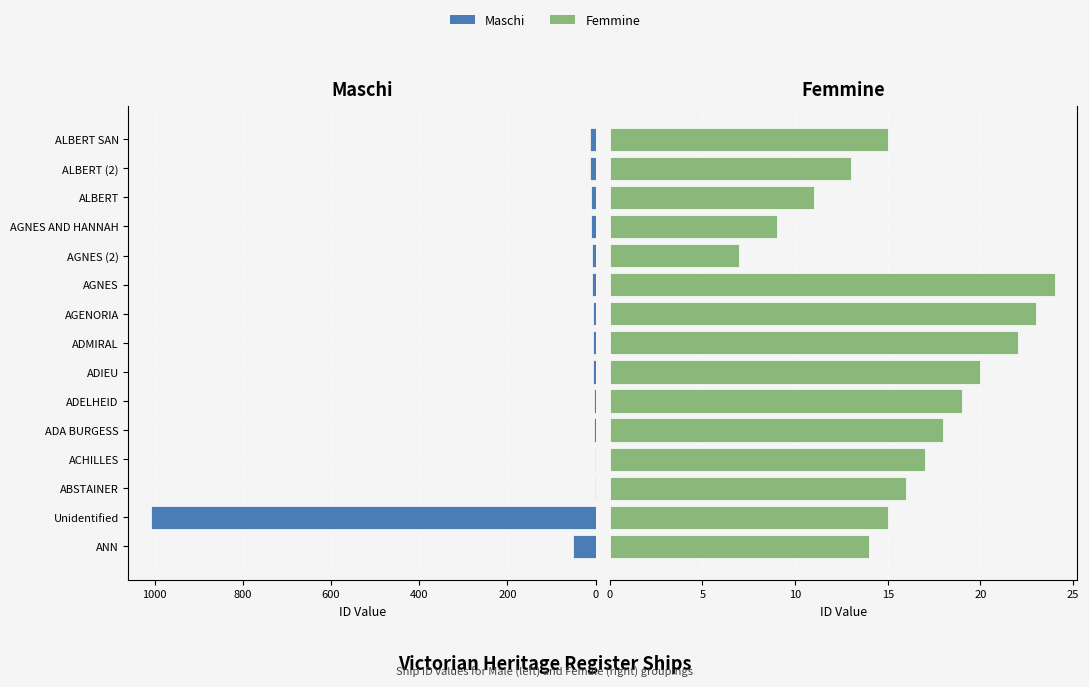

Which series has the largest range (max minus min)?

Maschi